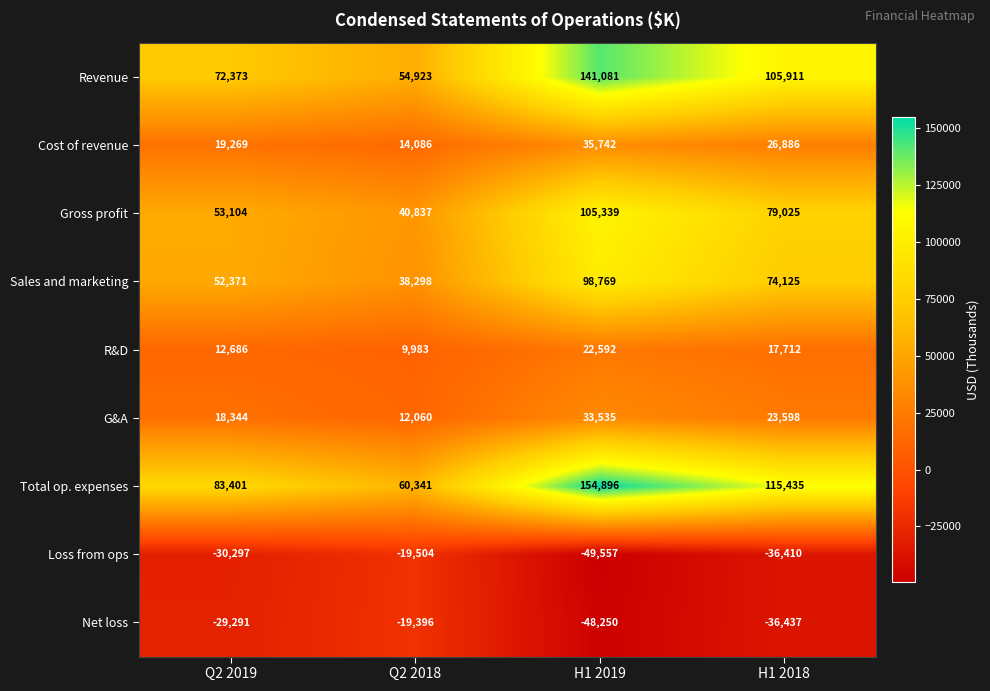

Count the number of data series in this chart.

9